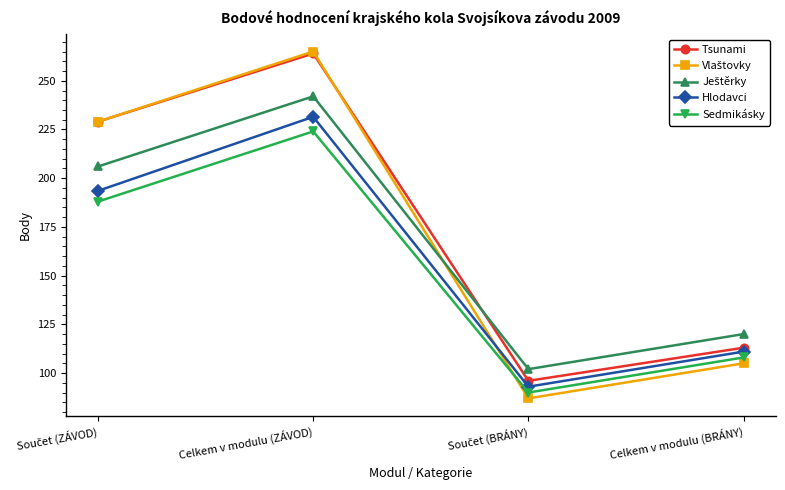

Is this an area chart (filled region under the line)?

No